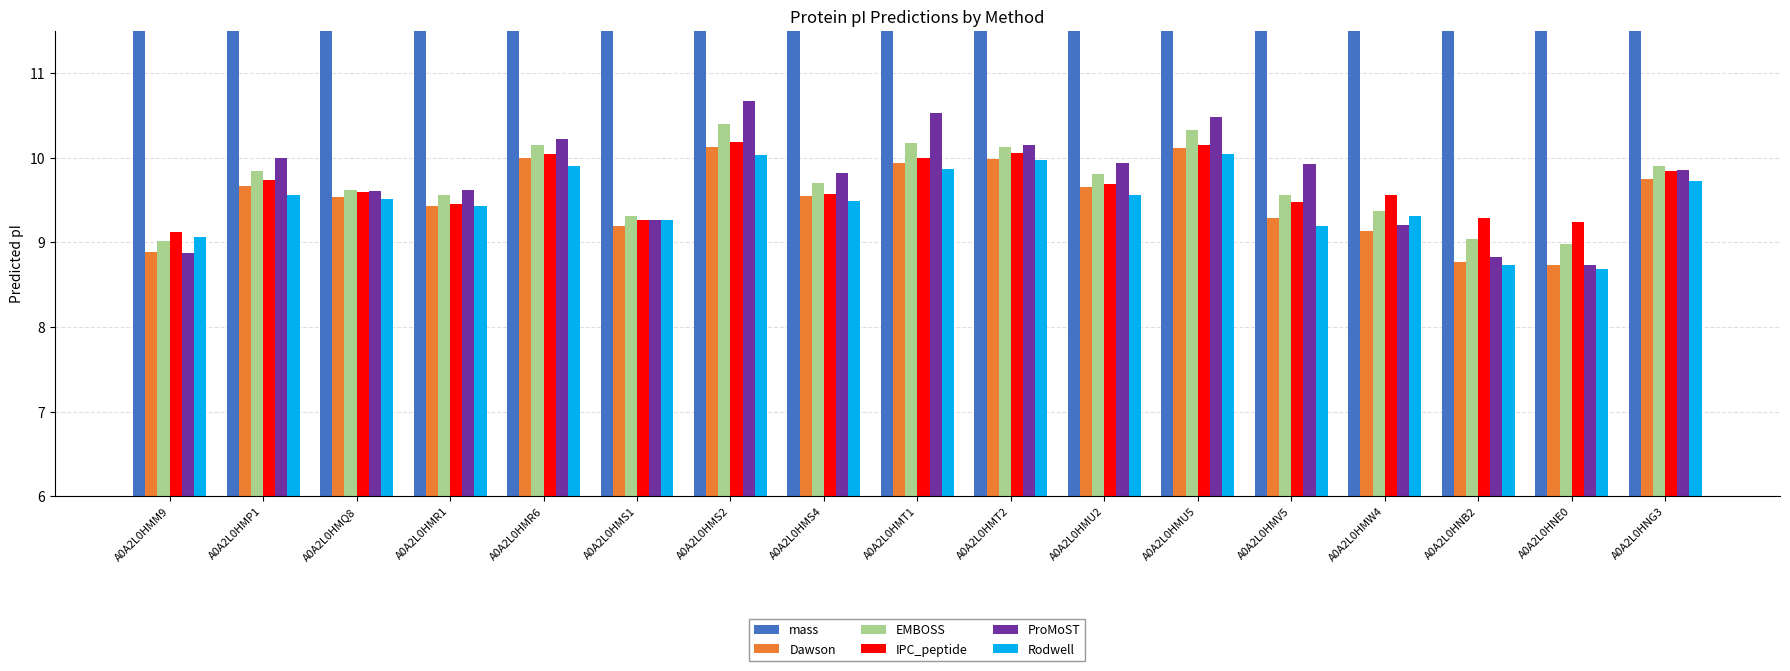

Are the bars grouped side by side (vs. stacked)?

Yes